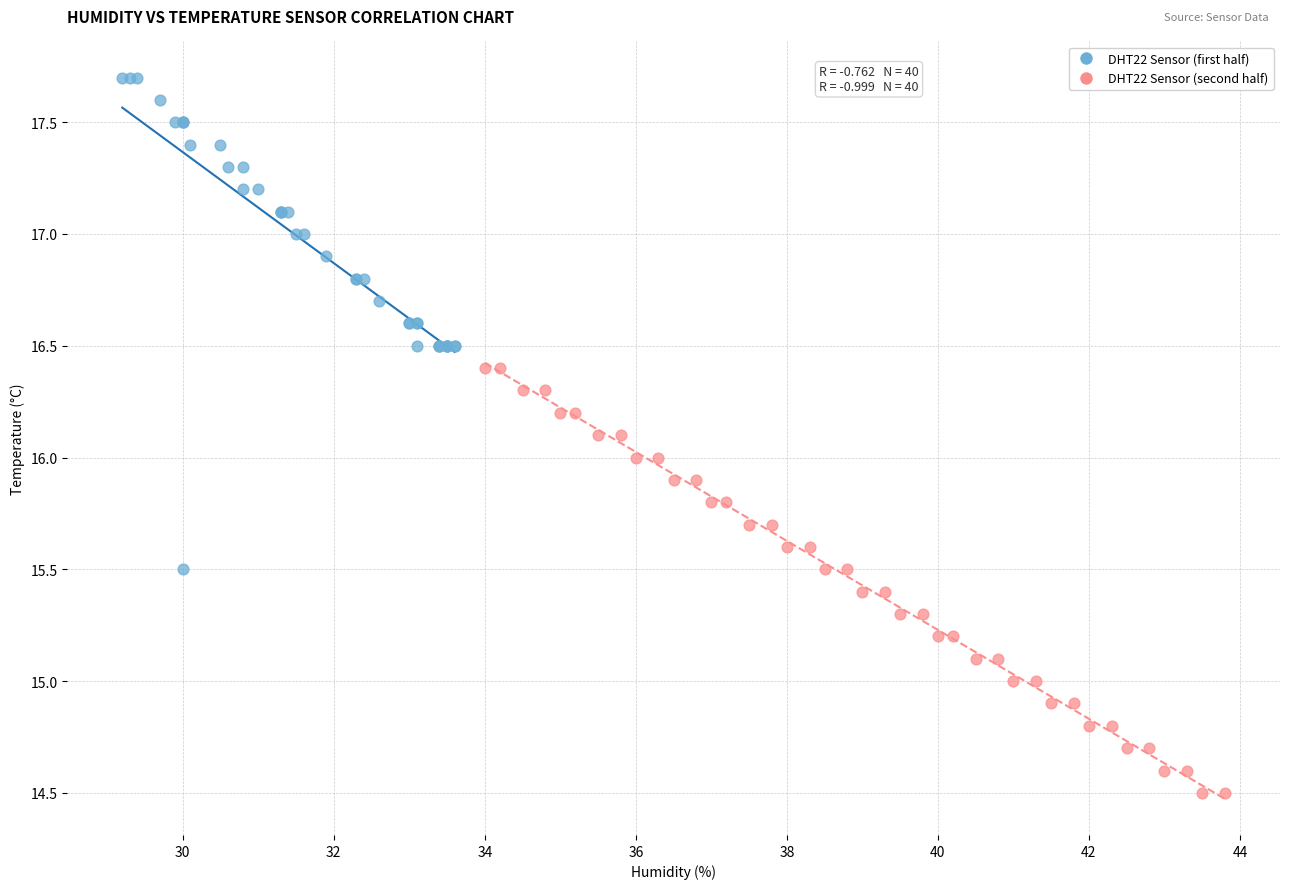

What are all the series names shown in the legend?

DHT22 Sensor (first half), DHT22 Sensor (second half)